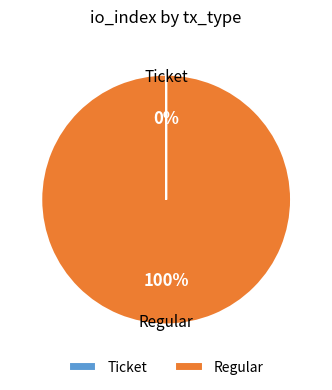

Which category has the biggest portion of the pie?

Regular